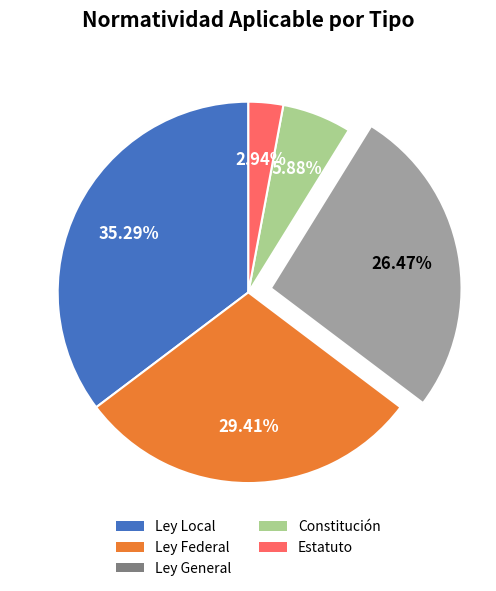

Is there any slice that represents more than half of the pie?

No